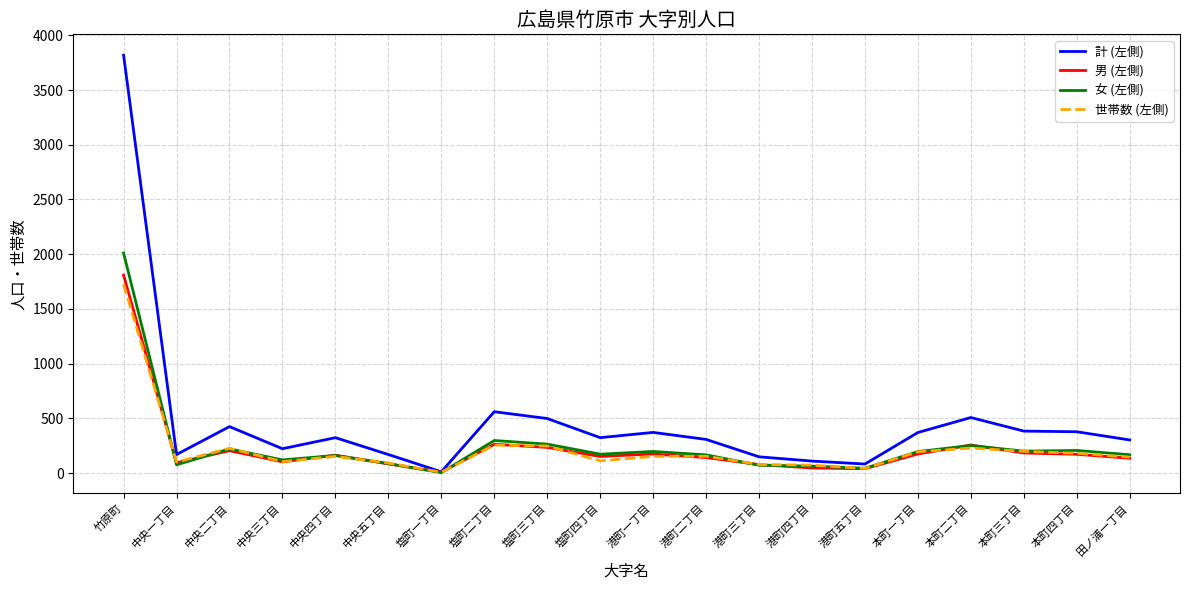

Which series has the largest range (max minus min)?

計 (左側)